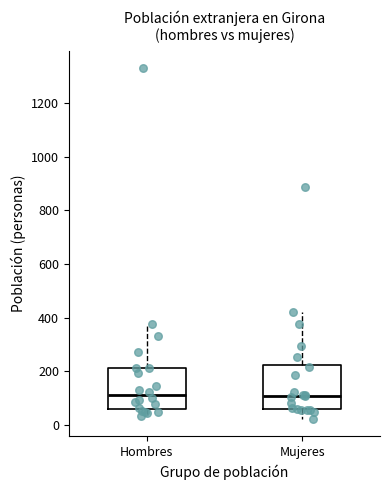

Reading left to right, transcribe this box plot: for each box, give where its median line is, the range the box spans, and where its two whiskers end, as read against the y-axis. The values are not printed on the chart, so give them approximately, as read against the axis.

Hombres: median 120, box 60 to 220, whiskers 40 to 380
Mujeres: median 100, box 60 to 220, whiskers 20 to 420